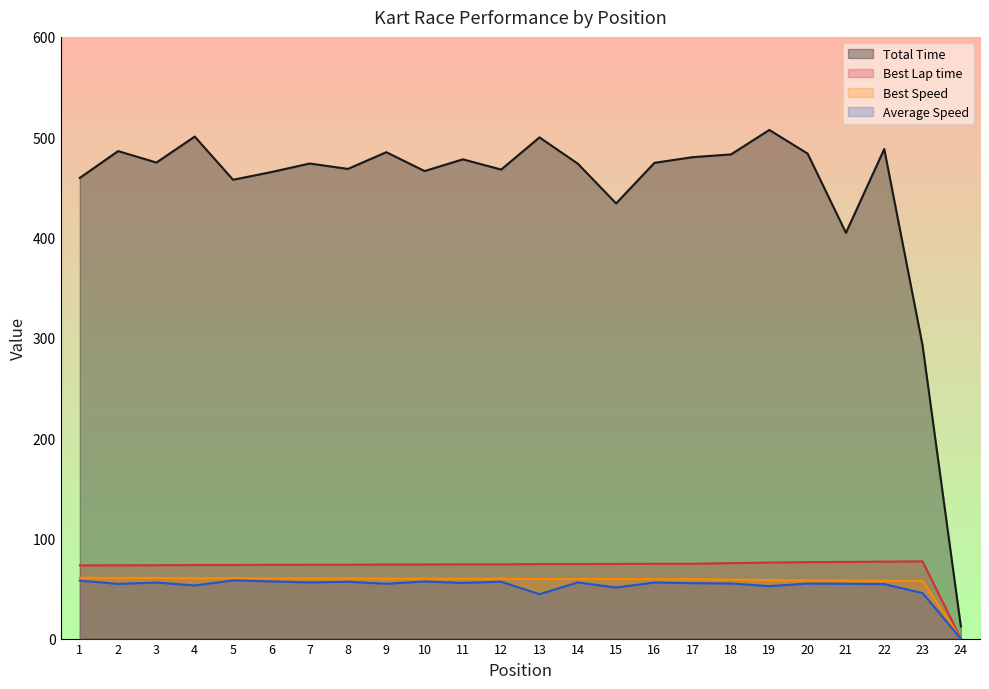

What is the greatest value displayed?

507.2